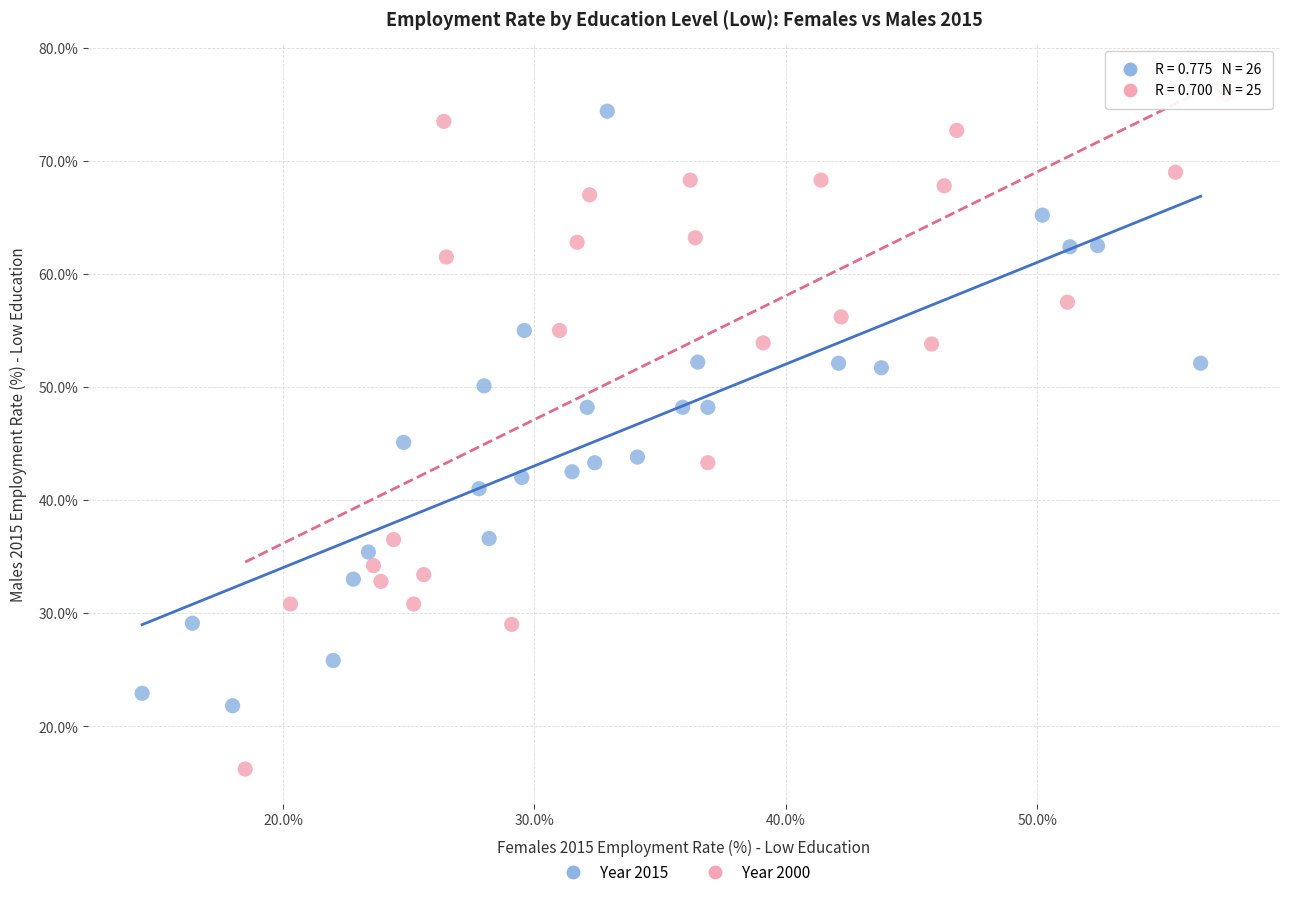

Which series has the largest Y range (max minus min)?

Year 2000